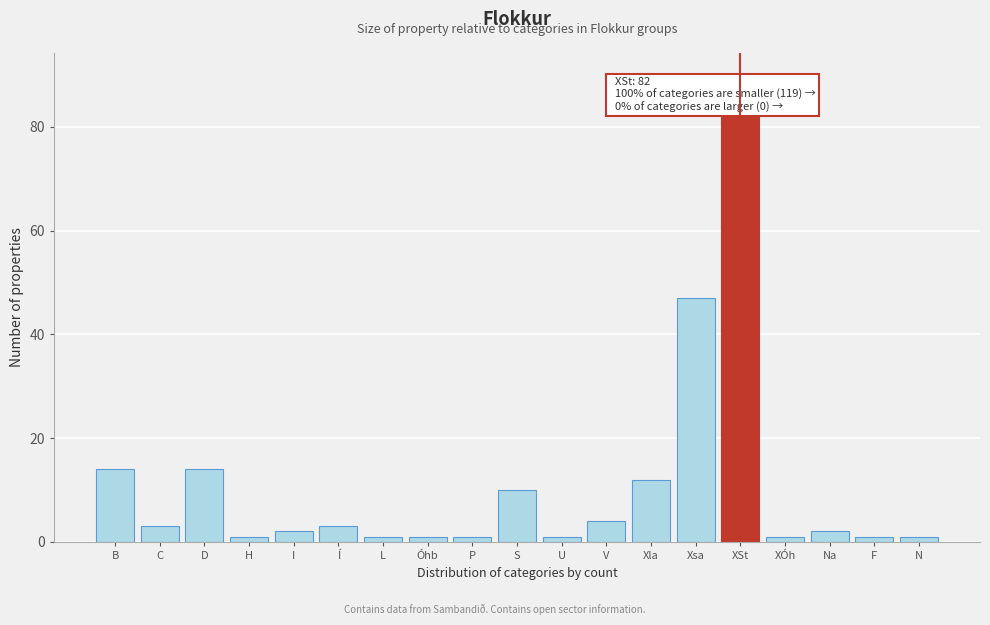

Reading left to right, extract all data points from this chart.

14	3	14	1	2	3	1	1	1	10	1	4	12	47	82	1	2	1	1